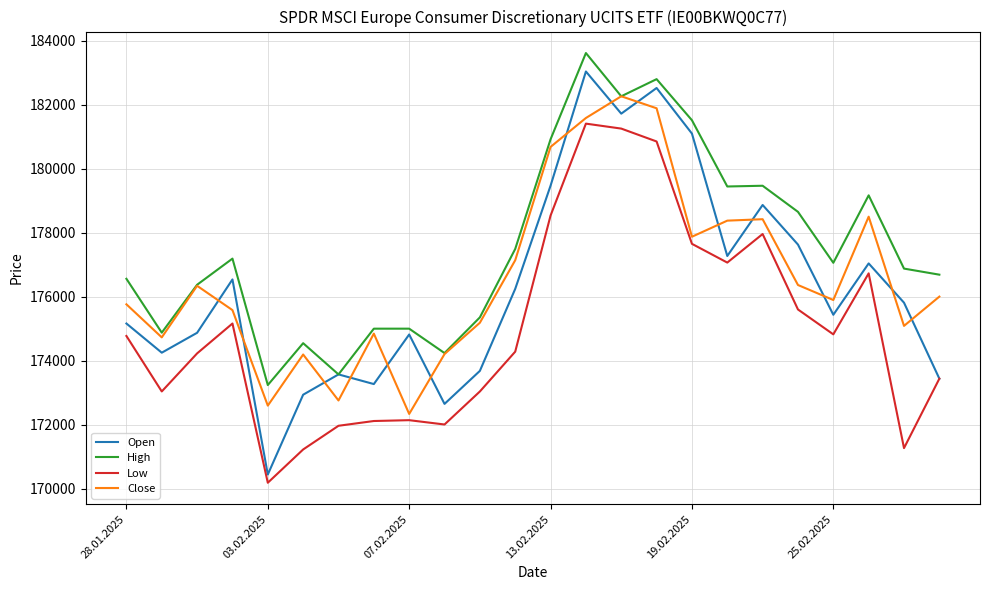

Which series has the widest spread of values?

Open